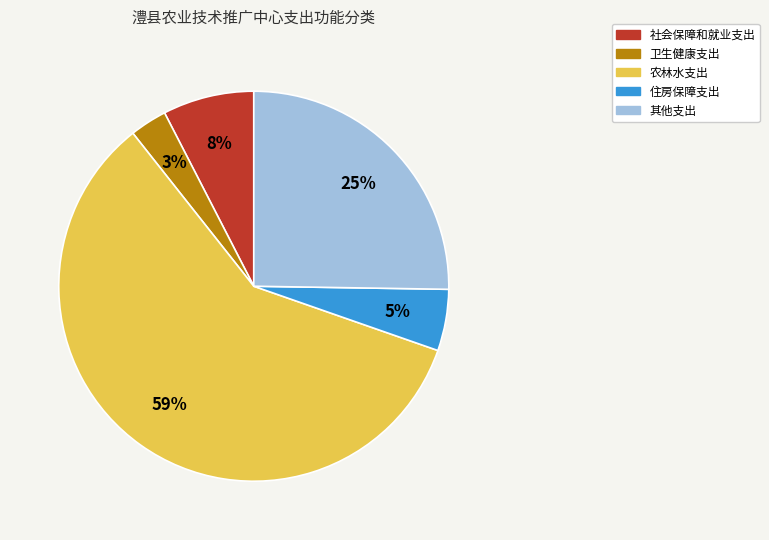

How many segments does this pie chart have?

5